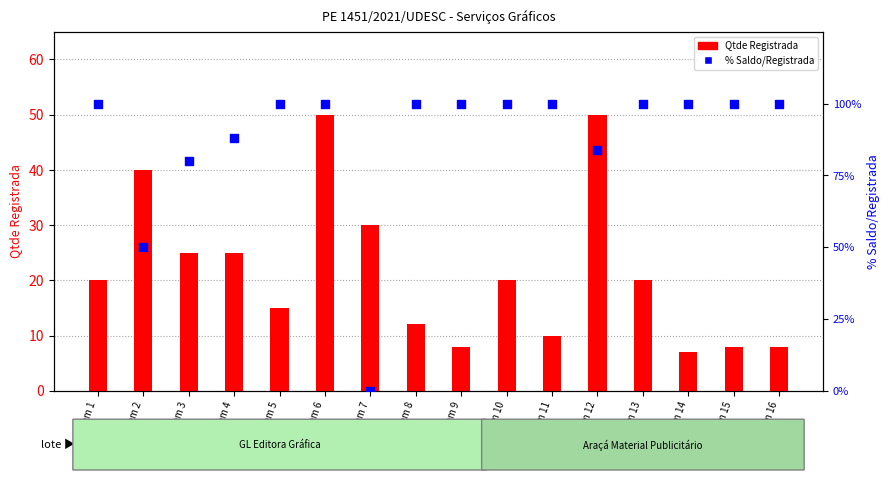

Which series reaches the minimum Y coordinate?

% Saldo/Registrada